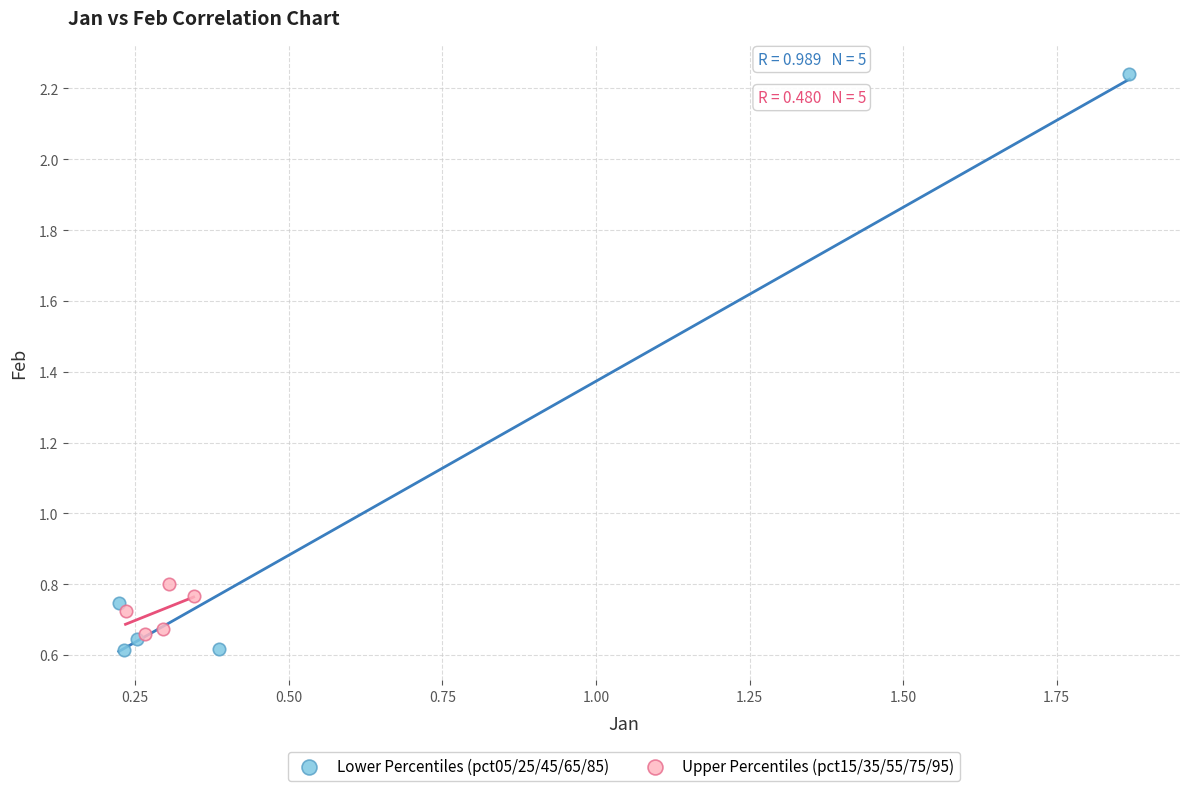

Which series has the widest spread of Y values?

Lower Percentiles (pct05/25/45/65/85)